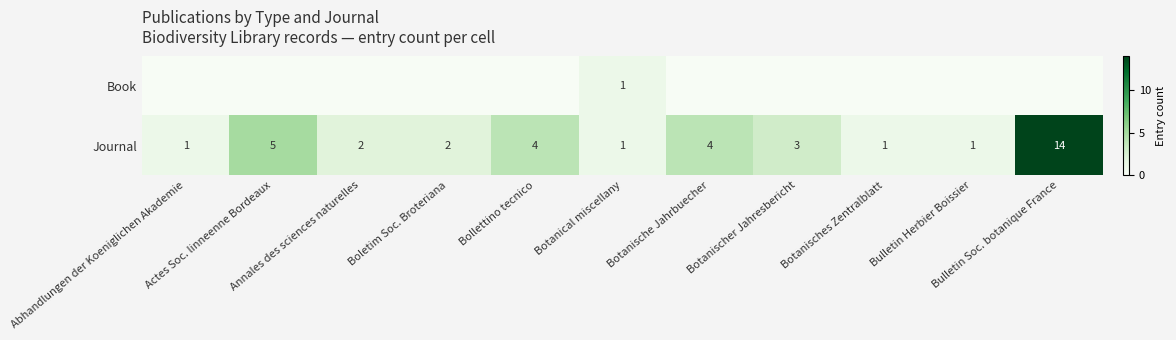

What is the difference between the maximum and second lowest values in the Journal series?

13